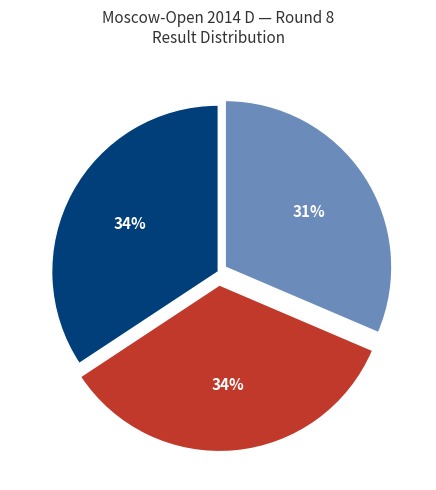

To the nearest percent, what is the difference between the largest and smallest slice percentages?

3%